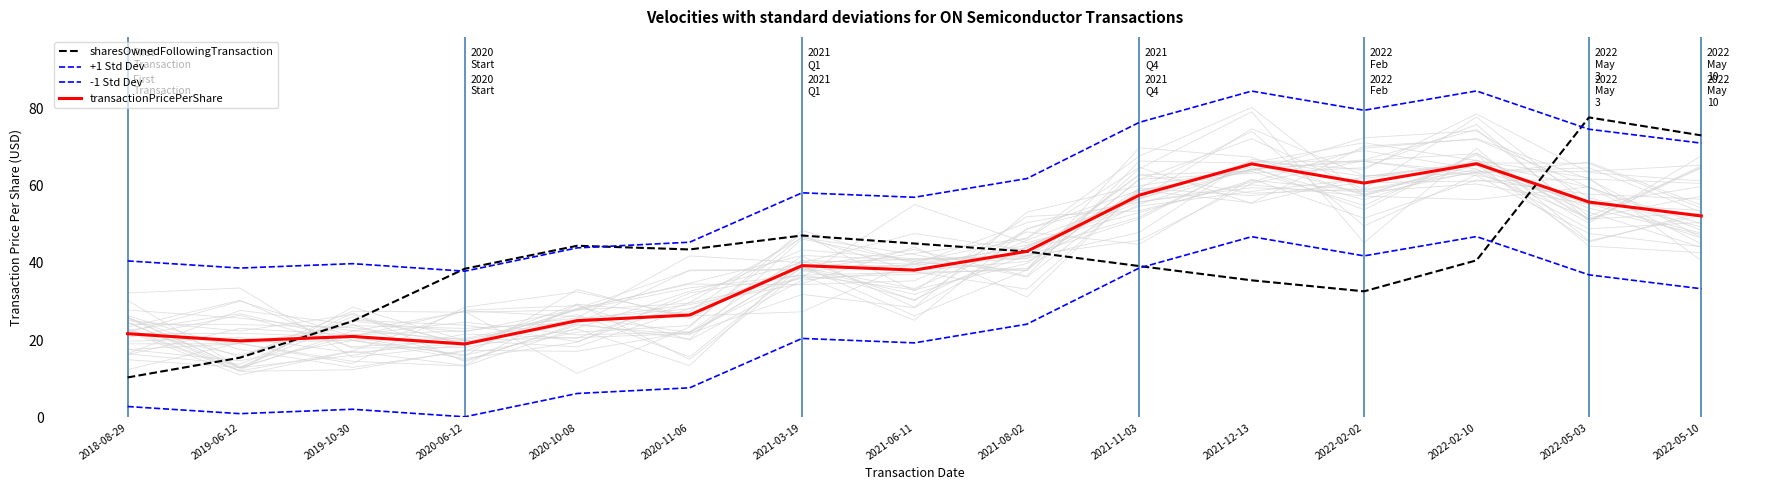

Which label corresponds to the largest value in the chart?

2022-02-10